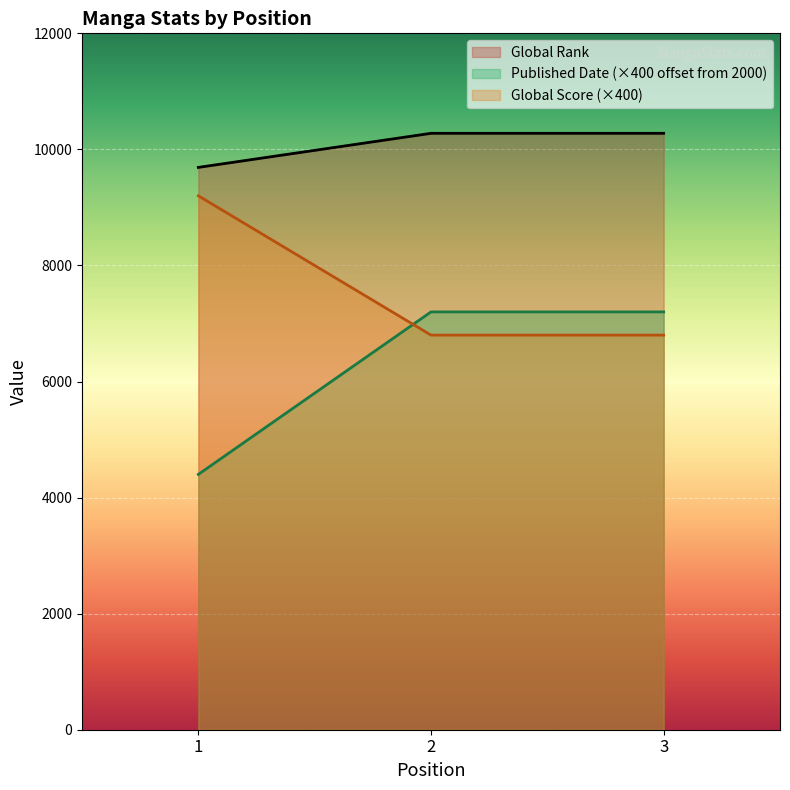

The value of Published Date (×400 offset from 2000) at 3 is 7200. True or false?

True